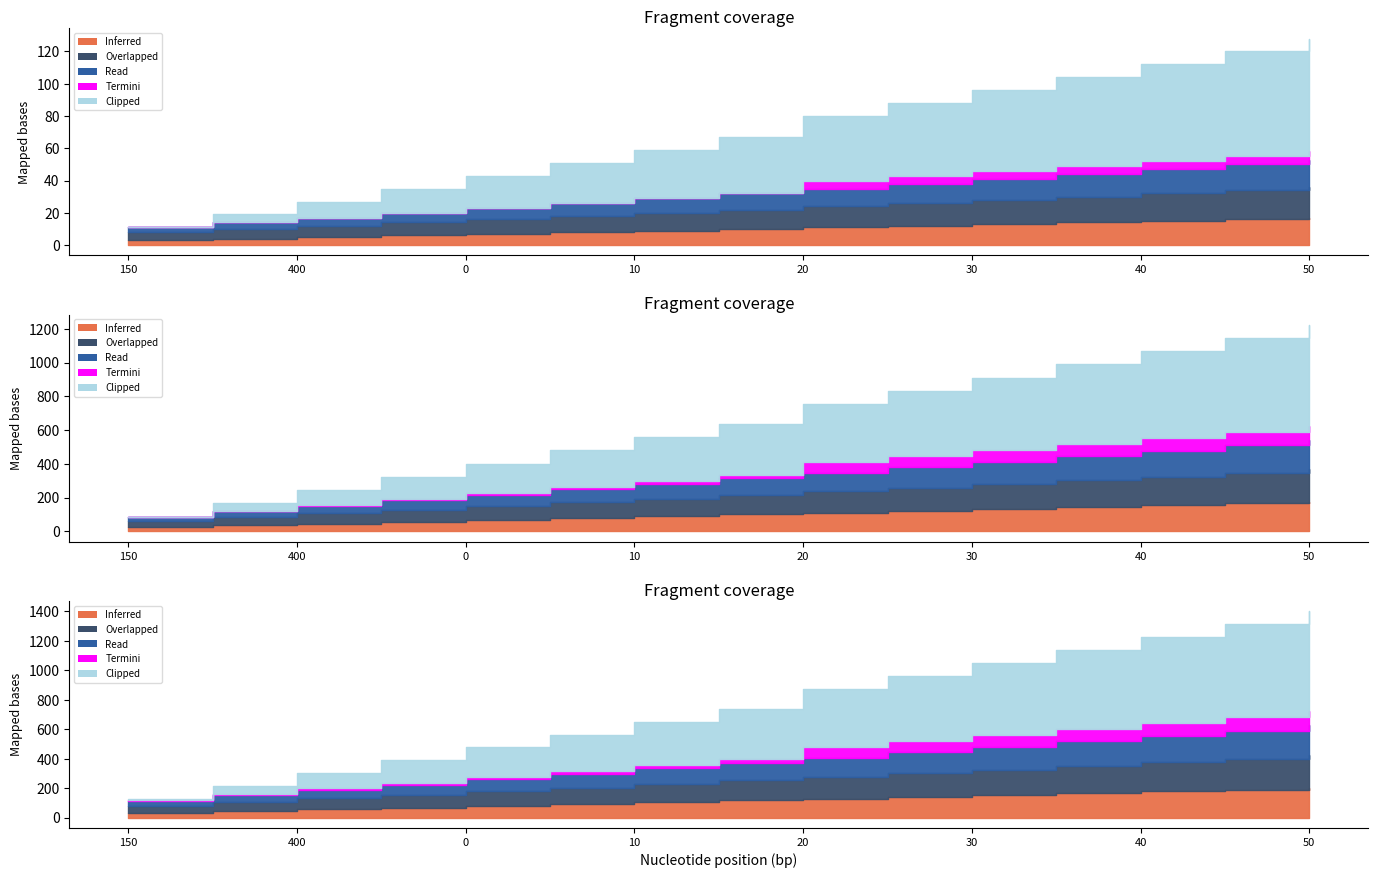

Read the Inferred value at 400.

5